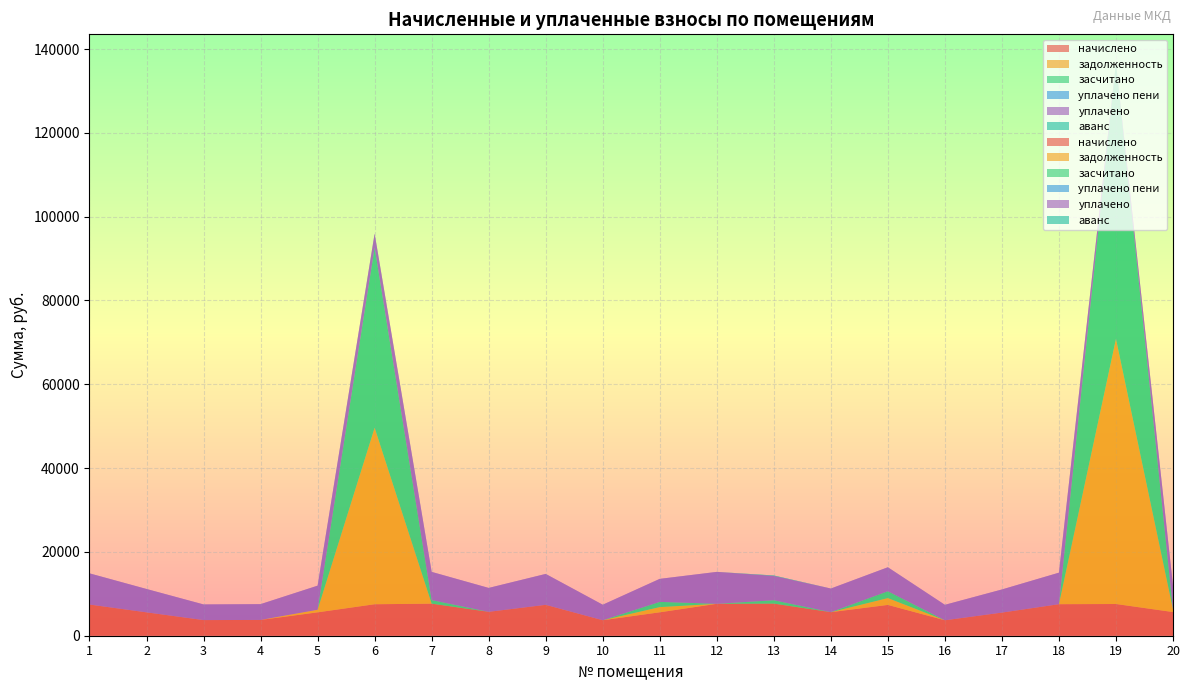

Reading left to right, transcribe all the data shown in this chart.

начислено: 1=7441.9	2=5575.7	3=3732.5	4=3767.0	5=5575.7	6=7511.1	7=7649.3	8=5702.4	9=7372.8	10=3697.9	11=5587.2	12=7615.8	13=7660.8	14=5621.8	15=7349.8	16=3686.4	17=5518.1	18=7522.6	19=7568.6	20=5644.8
задолженность: 1=0.0	2=0.0	3=0.0	4=0.0	5=619.5	6=42128.1	7=0.0	8=0.0	9=0.0	10=0.0	11=1241.6	12=0.0	13=0.0	14=0.0	15=1633.3	16=0.0	17=0.0	18=0.0	19=63288.8	20=627.2
засчитано: 1=0.0	2=0.0	3=0.0	4=0.0	5=0.0	6=42964.3	7=849.9	8=0.0	9=0.0	10=0.0	11=1241.6	12=0.0	13=802.4	14=0.0	15=1633.3	16=0.0	17=0.0	18=0.0	19=65811.7	20=0.0
уплачено пени: 1=0.0	2=0.0	3=0.0	4=0.0	5=0.3	6=0.7	7=0.0	8=0.0	9=0.0	10=0.0	11=8.2	12=0.0	13=0.0	14=11.7	15=1.8	16=0.0	17=0.0	18=0.0	19=0.0	20=0.0
уплачено: 1=7441.9	2=5575.7	3=3732.5	4=3767.0	5=5746.8	6=3336.6	7=6732.2	8=5702.4	9=7372.8	10=3697.9	11=5490.2	12=7615.8	13=5812.7	14=5623.2	15=5716.5	16=3686.4	17=5518.1	18=7522.6	19=0.0	20=5644.8
аванс: 1=0.0	2=0.0	3=0.0	4=0.0	5=0.0	6=0.0	7=0.0	8=0.0	9=0.0	10=0.0	11=0.0	12=0.0	13=97.6	14=0.0	15=0.0	16=0.0	17=0.0	18=0.0	19=0.0	20=0.0